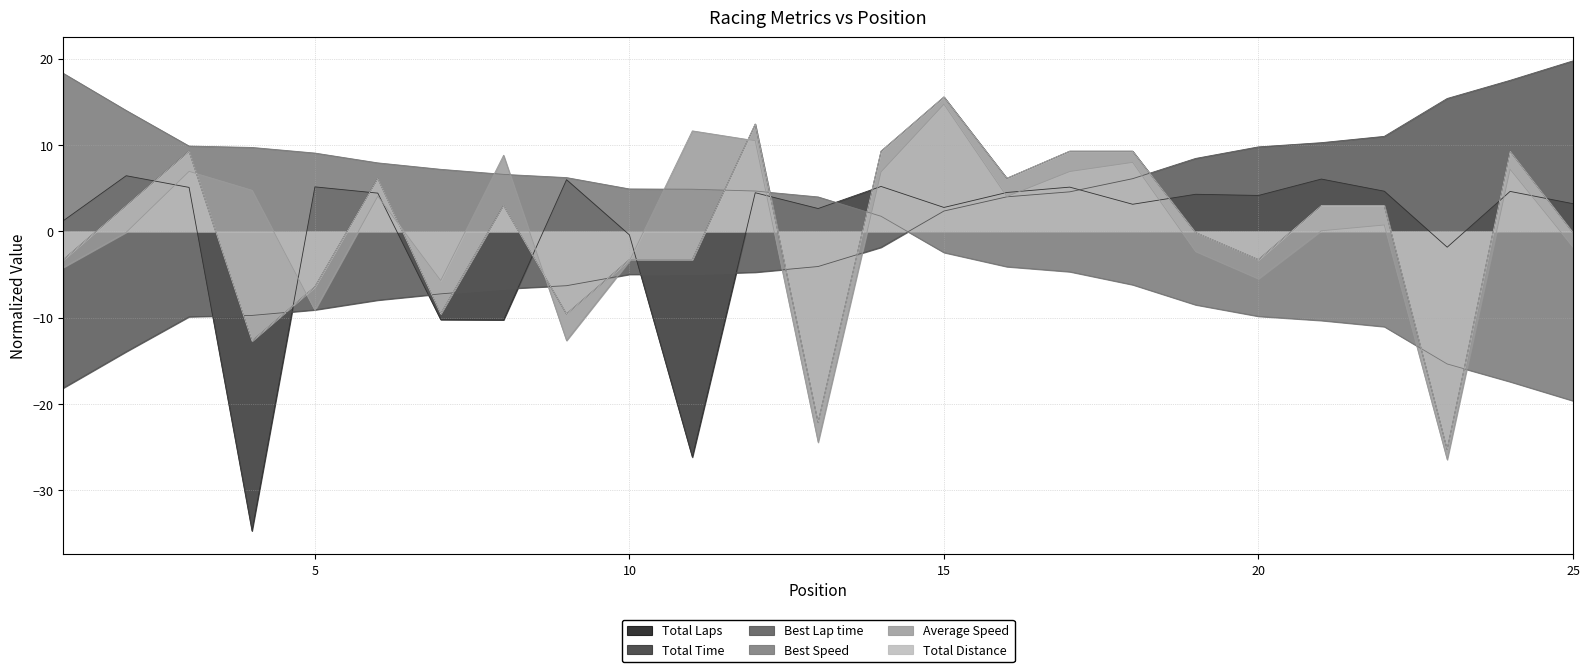

How many values in Best Speed are above zero?

14